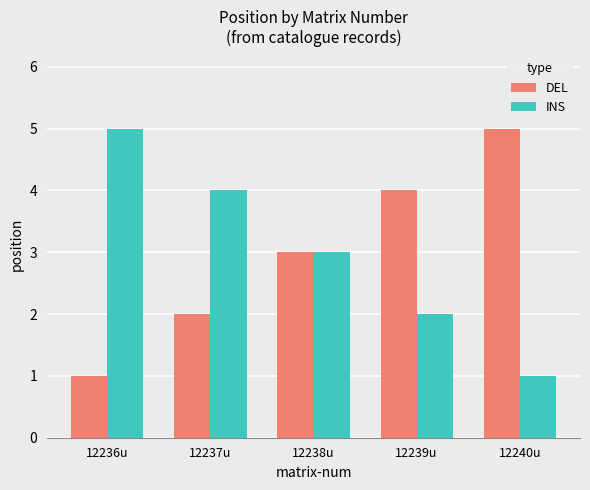

Are the bars grouped side by side (vs. stacked)?

Yes